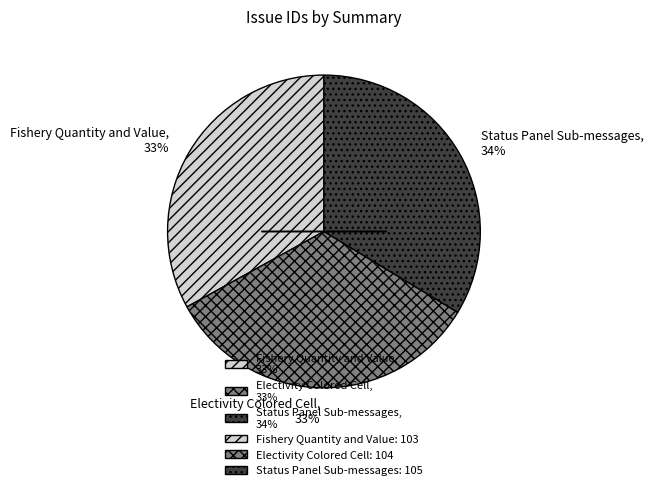

To the nearest percent, what is the difference between the largest and smallest slice percentages?

1%